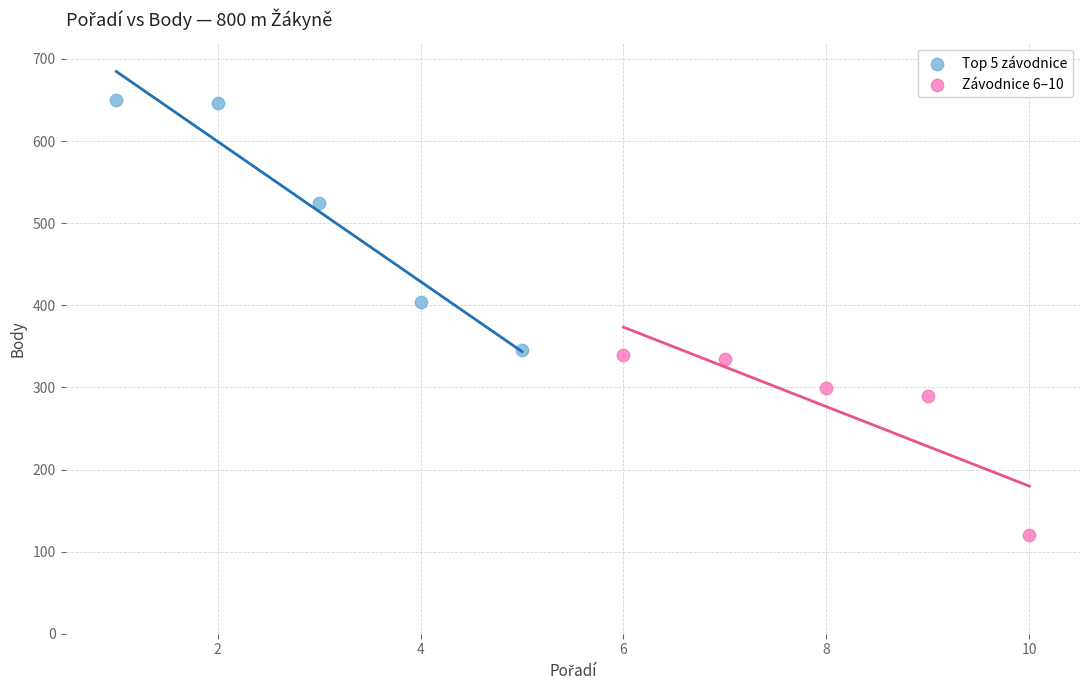

What are all the series names shown in the legend?

Top 5 závodnice, Závodnice 6–10